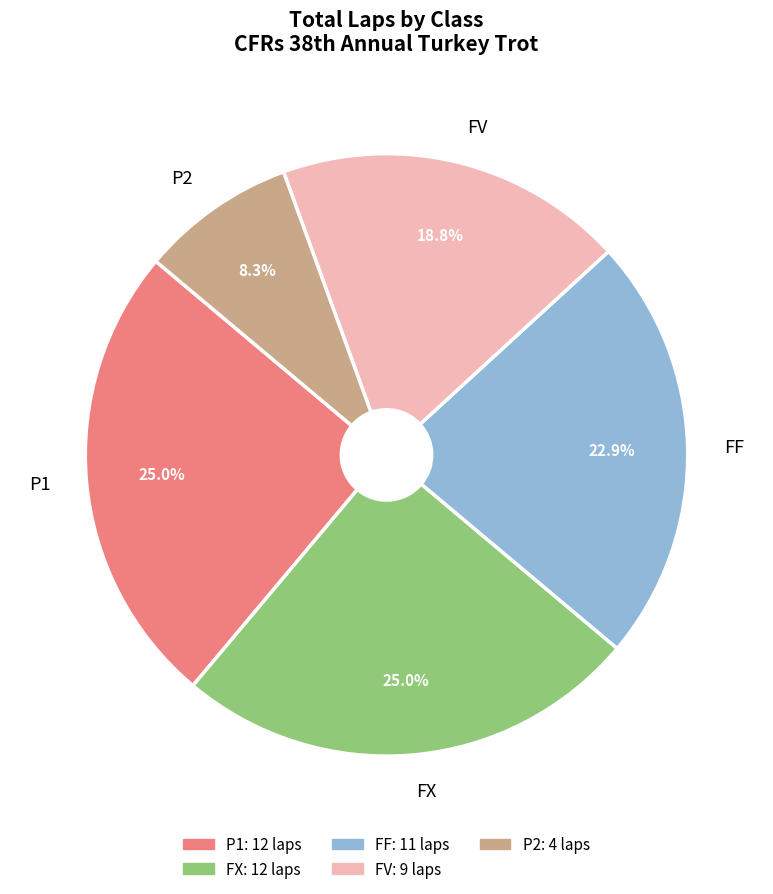

To the nearest percent, what percentage of the pie is P2?

8%